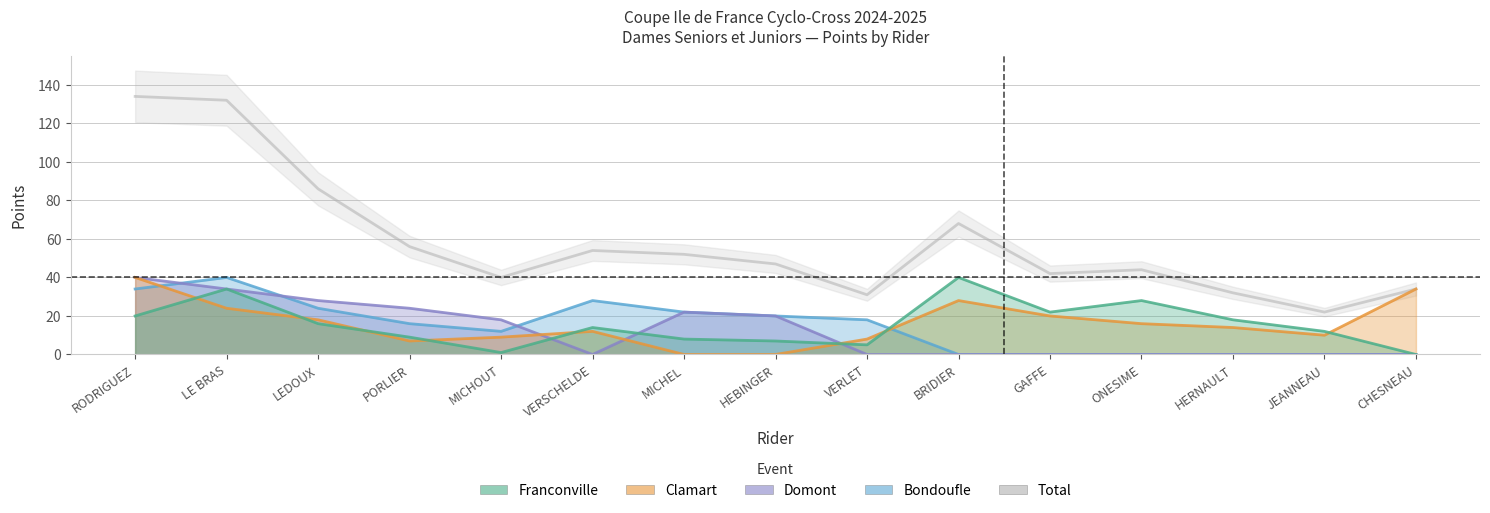

What is the sum of the Bondoufle values at GAFFE and MICHEL?

22